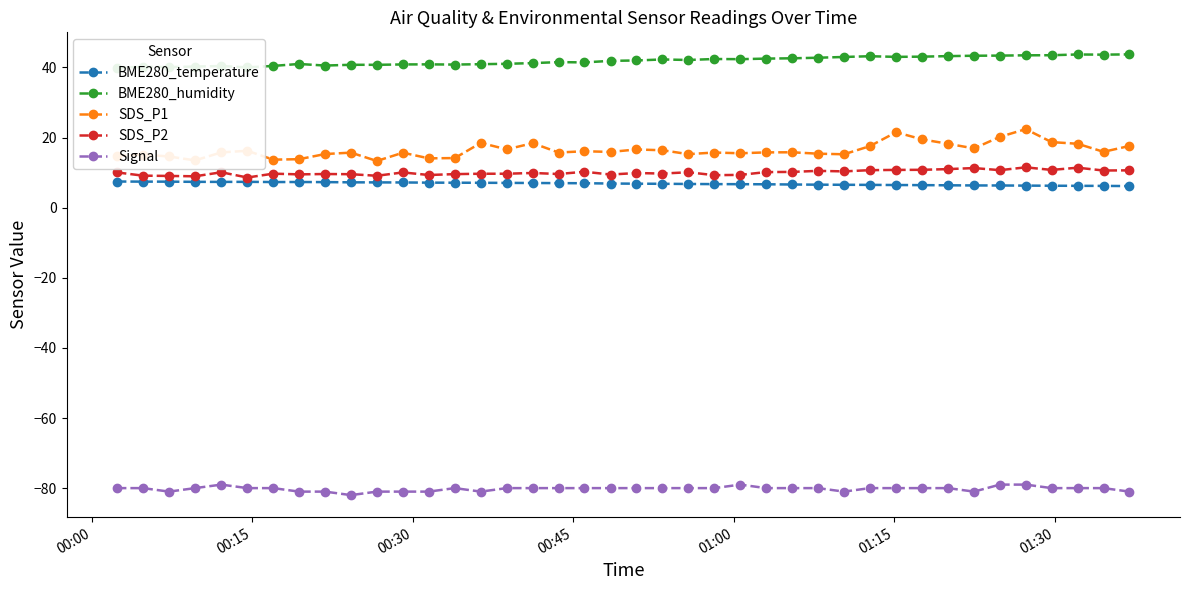

Reading right to left, list all the values displayed in this chart.

BME280_temperature: 6.2	6.2	6.2	6.3	6.3	6.3	6.3	6.4	6.4	6.5	6.5	6.5	6.6	6.6	6.7	6.7	6.7	6.8	6.8	6.8	6.9	7.0	7.0	7.0	7.1	7.1	7.1	7.1	7.2	7.2	7.2	7.3	7.3	7.3	7.4	7.3	7.4	7.4	7.4	7.5
BME280_humidity: 43.7	43.6	43.7	43.5	43.5	43.4	43.3	43.2	43.1	43.0	43.2	43.0	42.8	42.6	42.5	42.4	42.4	42.1	42.3	42.0	41.9	41.4	41.5	41.2	41.0	40.9	40.8	40.9	40.9	40.8	40.8	40.5	41.0	40.4	40.0	40.4	40.2	40.1	40.2	39.9
SDS_P1: 17.6	15.9	18.2	18.7	22.4	20.2	16.9	18.2	19.5	21.5	17.6	15.2	15.4	15.8	15.8	15.5	15.7	15.3	16.4	16.6	15.9	16.1	15.7	18.4	16.6	18.5	14.2	14.1	15.7	13.3	15.7	15.3	13.8	13.7	16.2	15.8	13.5	14.6	15.2	14.8
SDS_P2: 10.7	10.6	11.4	10.8	11.5	10.7	11.3	11.0	10.8	10.8	10.7	10.3	10.5	10.2	10.2	9.3	9.3	10.1	9.7	9.9	9.4	10.2	9.6	9.9	9.7	9.7	9.6	9.3	10.1	9.1	9.6	9.6	9.5	9.7	8.6	10.1	8.9	9.1	9.1	10.1
Signal: -81.0	-80.0	-80.0	-80.0	-79.0	-79.0	-81.0	-80.0	-80.0	-80.0	-80.0	-81.0	-80.0	-80.0	-80.0	-79.0	-80.0	-80.0	-80.0	-80.0	-80.0	-80.0	-80.0	-80.0	-80.0	-81.0	-80.0	-81.0	-81.0	-81.0	-82.0	-81.0	-81.0	-80.0	-80.0	-79.0	-80.0	-81.0	-80.0	-80.0